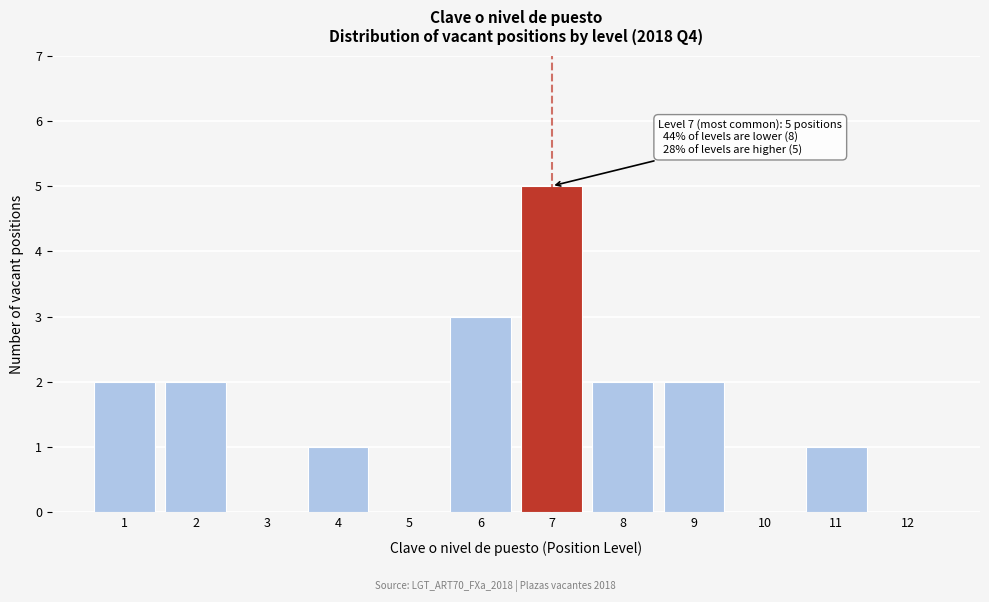

Reading left to right, transcribe all the data shown in this chart.

1=2	2=2	3=0	4=1	5=0	6=3	7=5	8=2	9=2	10=0	11=1	12=0